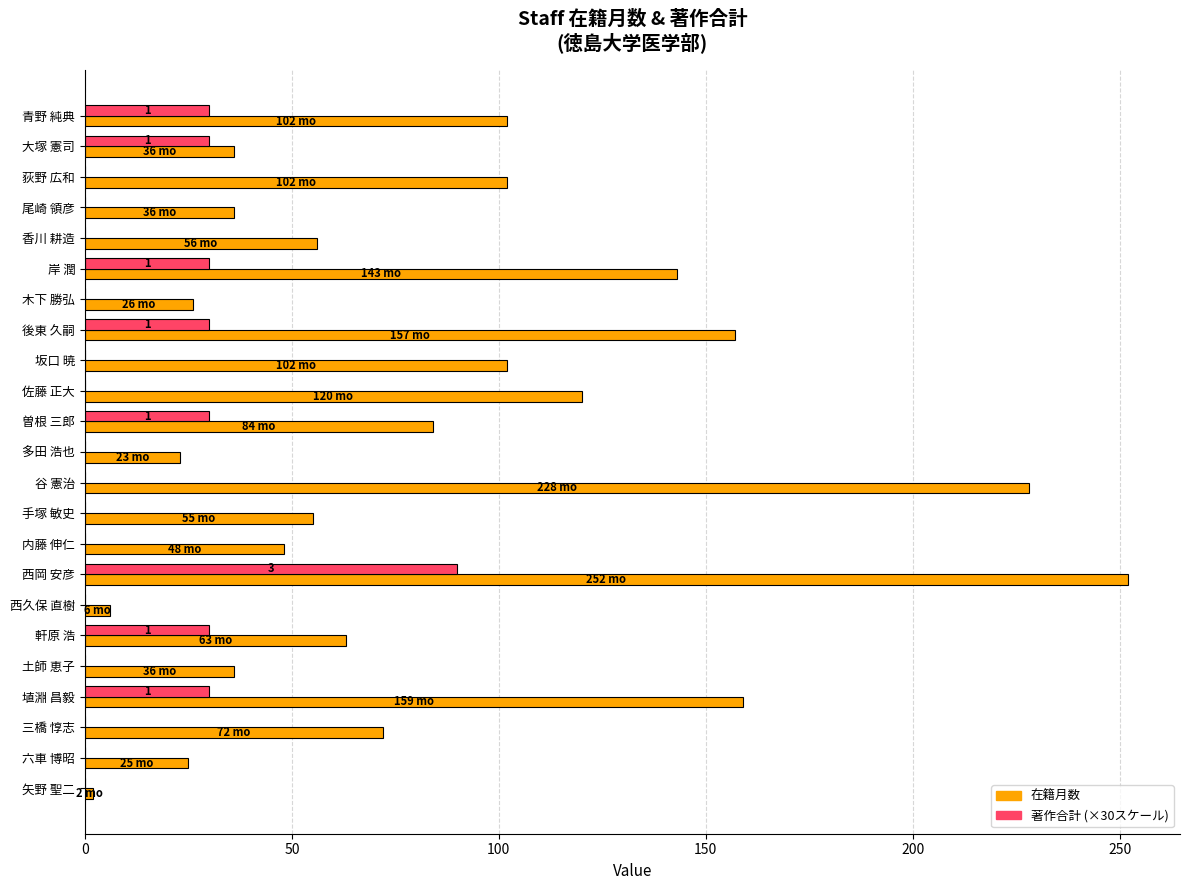

At which category is the sum across all series the highest?

西岡 安彦